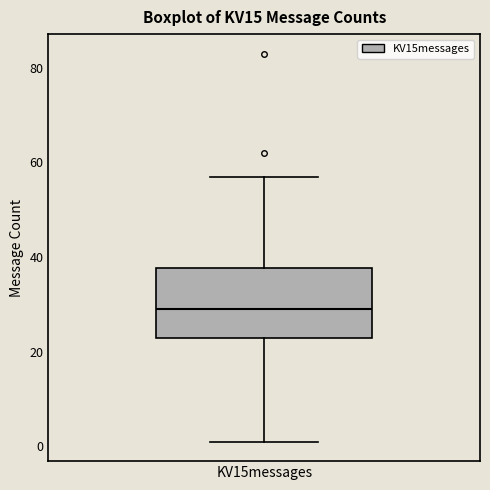

Transcribe this box plot: give where the median line is, the range the box spans, and where the two whiskers end, as read against the y-axis. The values are not printed on the chart, so give them approximately, as read against the axis.

median 30, box 24 to 38, whiskers 2 to 58